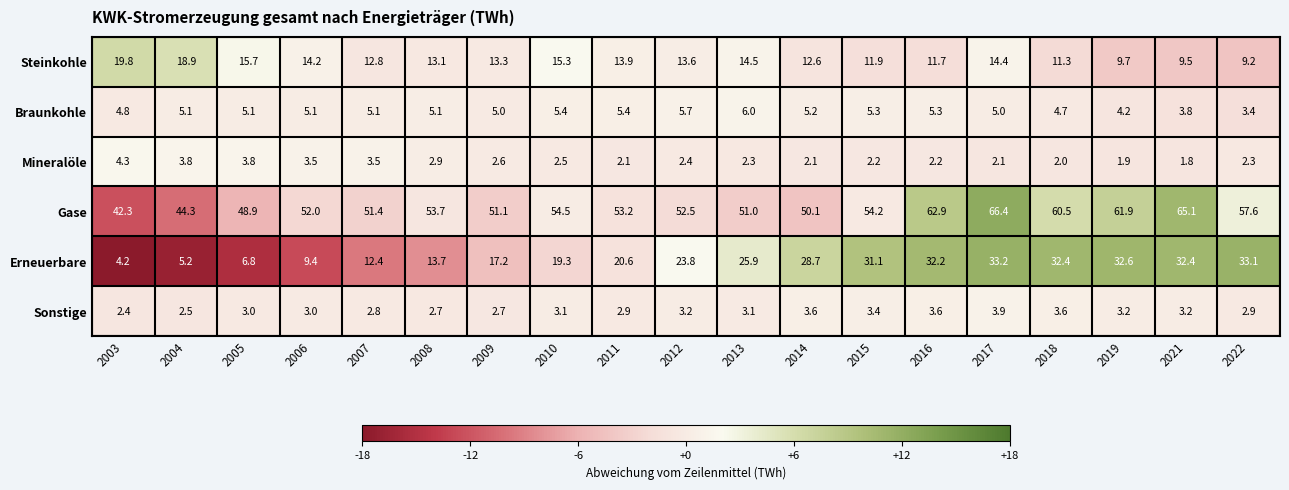

Is it true that Mineralöle equals 2.1 at 2011?

True